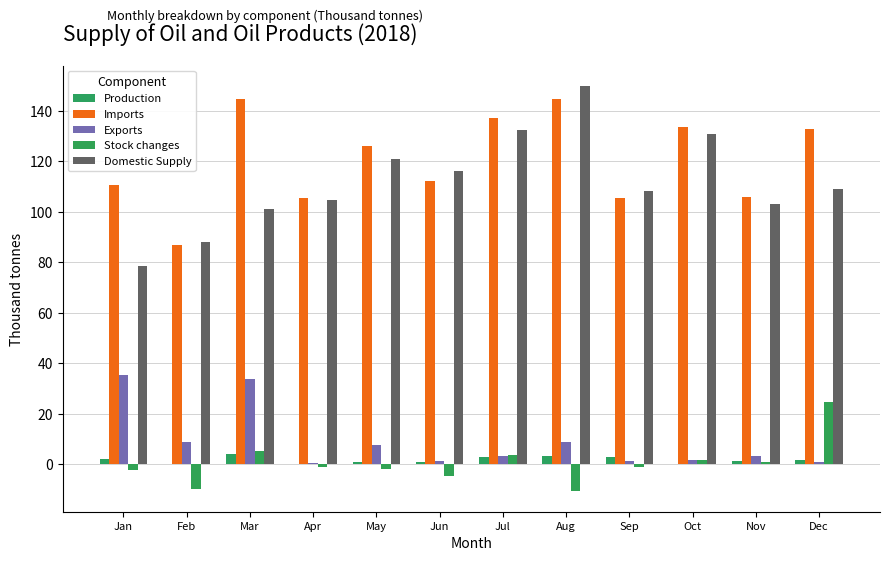

Are the bars horizontal?

No